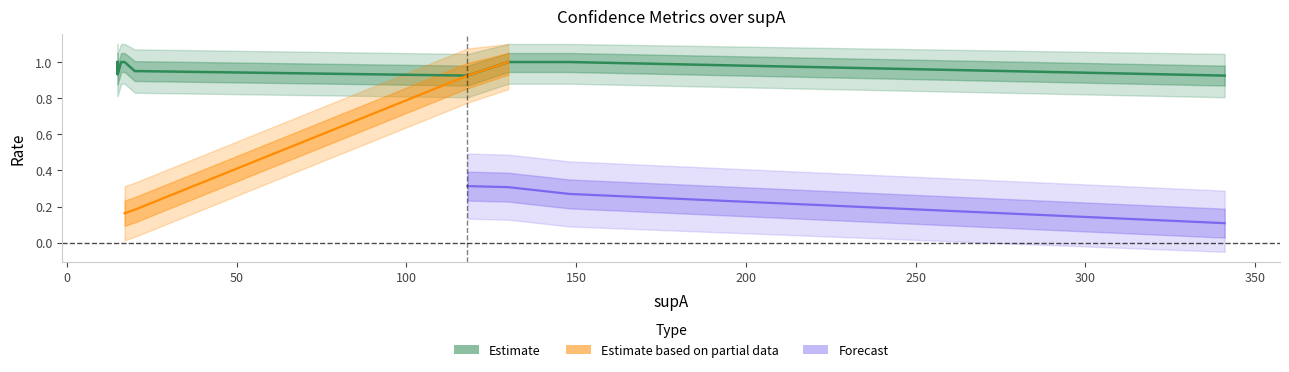

The condAB series shows 0.3 at 15. True or false?

False